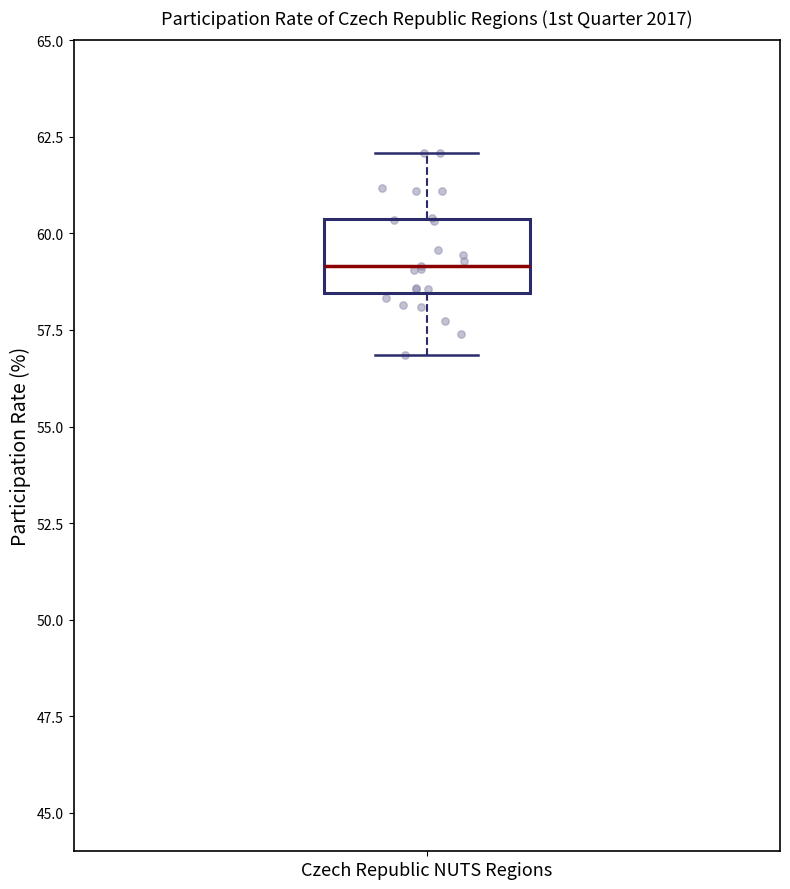

Transcribe this box plot: give where the median line is, the range the box spans, and where the two whiskers end, as read against the y-axis. The values are not printed on the chart, so give them approximately, as read against the axis.

median 59.0, box 58.5 to 60.5, whiskers 57.0 to 62.0